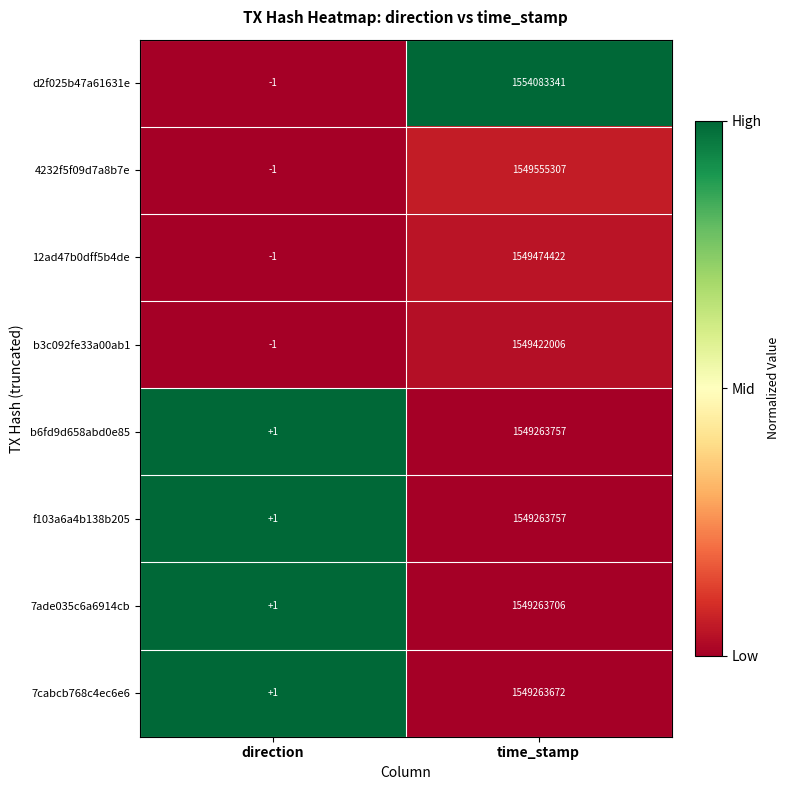

What is the total value across all series at direction?

0